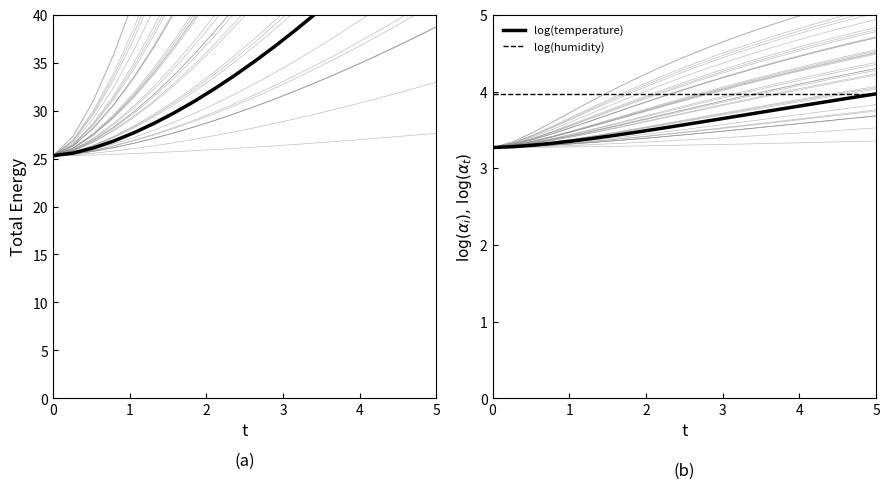

True or false: log(humidity) and temperature intersect in this chart.

False